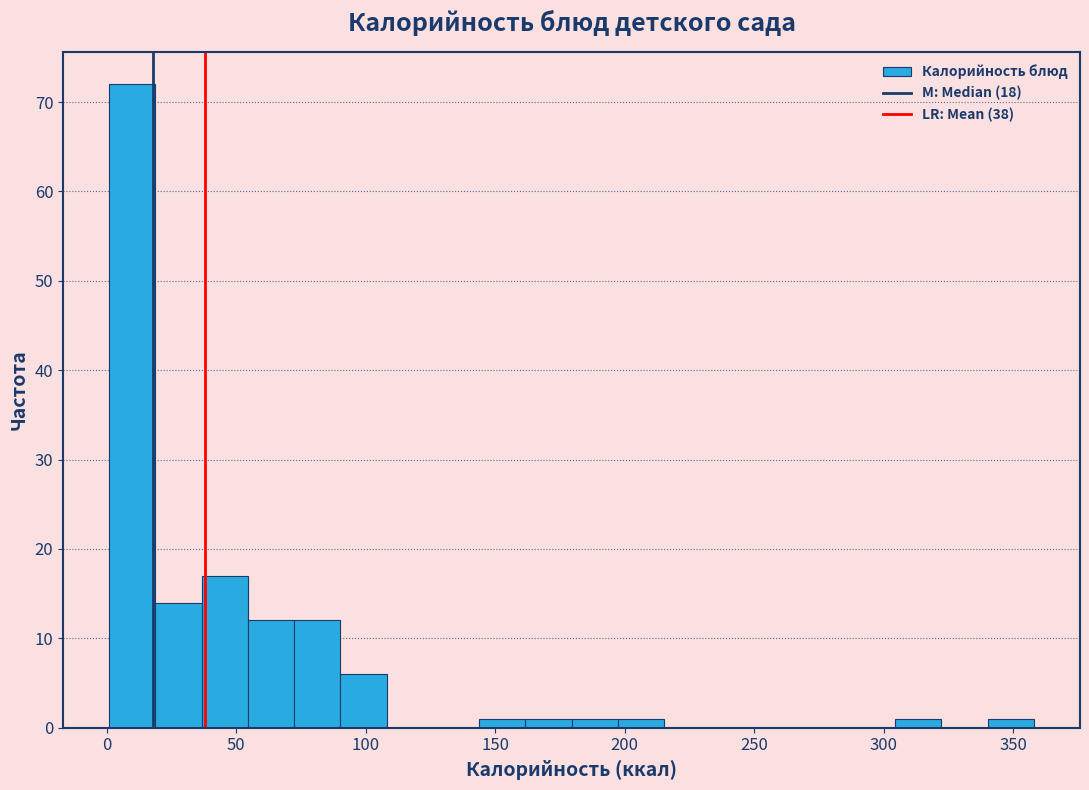

Read against the x-axis, roughly where is the centre of the tallest bar?

10